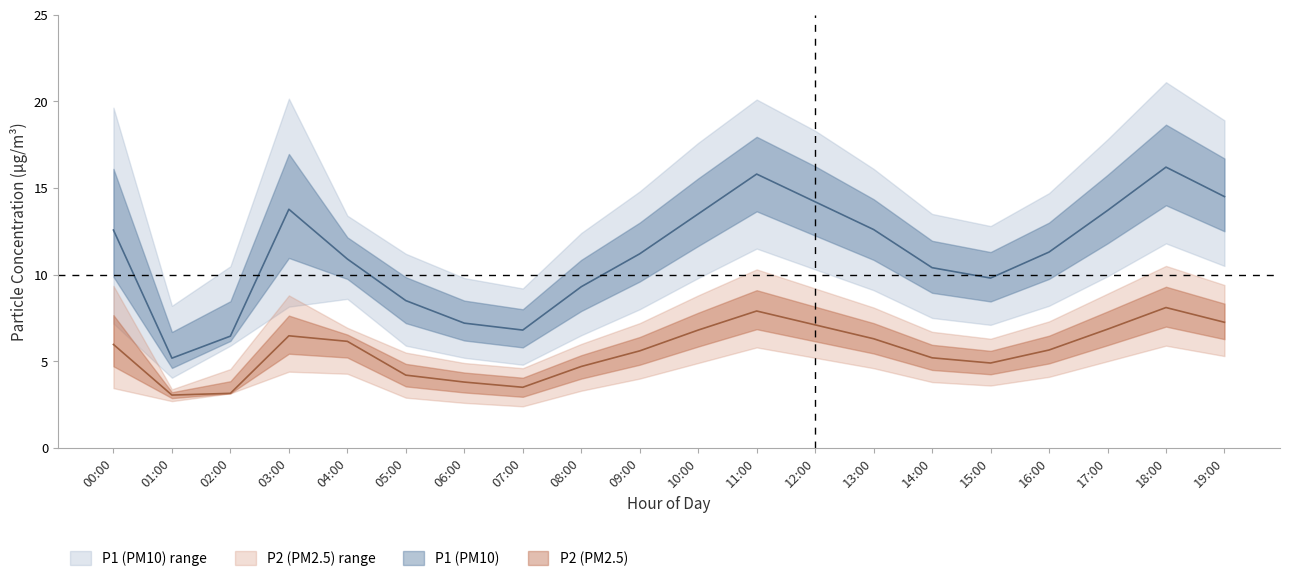

Reading left to right, list all the values displayed in this chart.

P1: 00:00=12.6	01:00=5.2	02:00=6.5	03:00=13.8	04:00=10.9	05:00=8.5	06:00=7.2	07:00=6.8	08:00=9.3	09:00=11.2	10:00=13.5	11:00=15.8	12:00=14.2	13:00=12.6	14:00=10.4	15:00=9.8	16:00=11.3	17:00=13.7	18:00=16.2	19:00=14.5
P2: 00:00=6.0	01:00=3.0	02:00=3.1	03:00=6.5	04:00=6.2	05:00=4.2	06:00=3.8	07:00=3.5	08:00=4.7	09:00=5.6	10:00=6.8	11:00=7.9	12:00=7.1	13:00=6.3	14:00=5.2	15:00=4.9	16:00=5.7	17:00=6.8	18:00=8.1	19:00=7.2